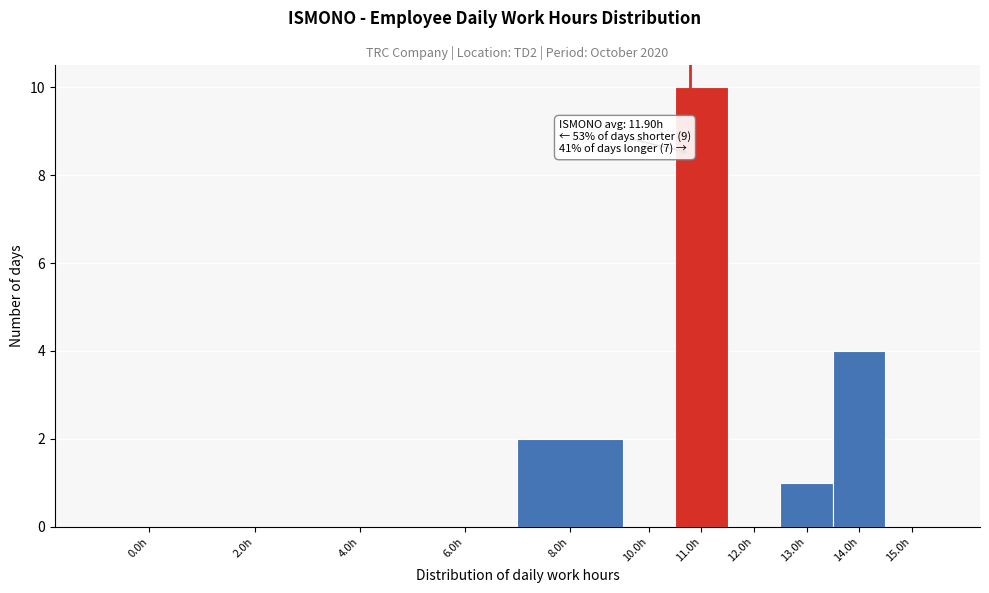

Reading left to right, extract all data points from this chart.

0.0h=0	2.0h=0	4.0h=0	6.0h=0	8.0h=2	10.0h=0	11.0h=10	12.0h=0	13.0h=1	14.0h=4	15.0h=0